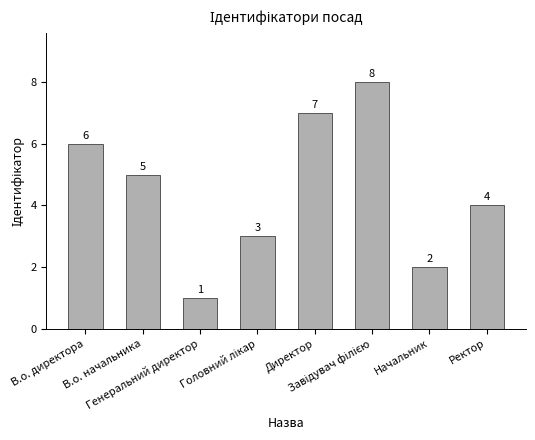

What is the difference between the maximum and minimum values?

7